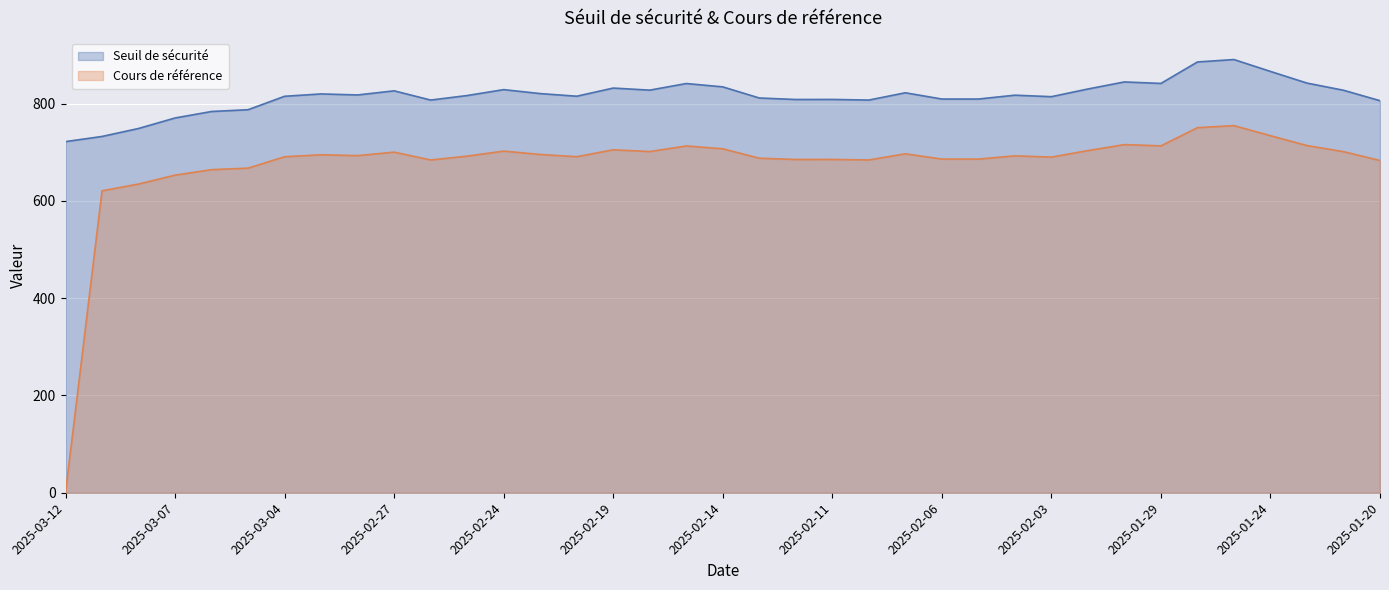

Is the value of Cours de référence at 2025-03-12 greater than the value of Seuil de sécurité at 2025-03-04?

No